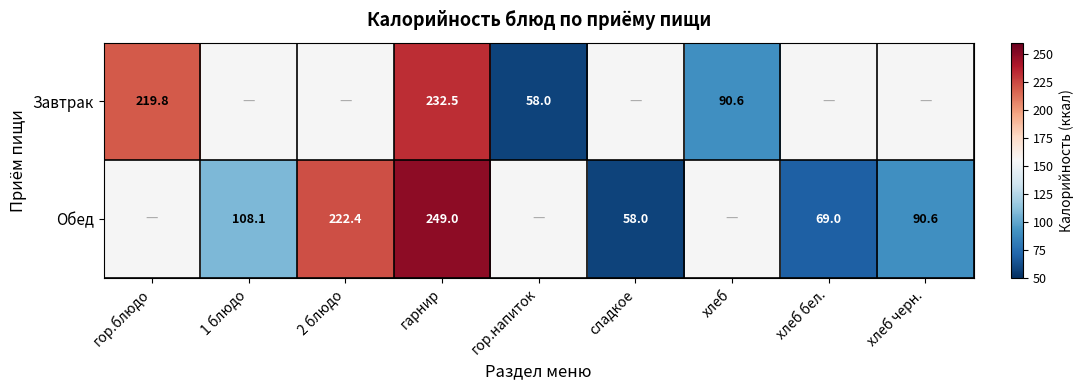

Rank the series at гарнир from highest to lowest value.

Обед, Завтрак